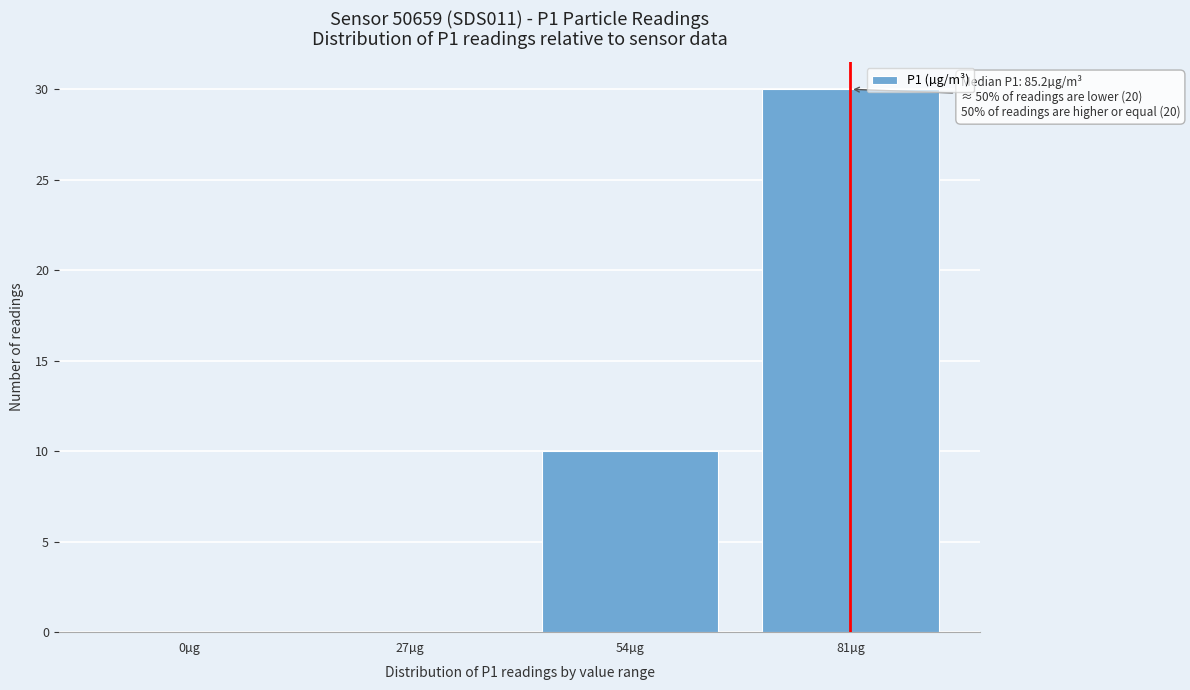

Reading left to right, transcribe all the data shown in this chart.

0µg=0	27µg=0	54µg=10	81µg=30